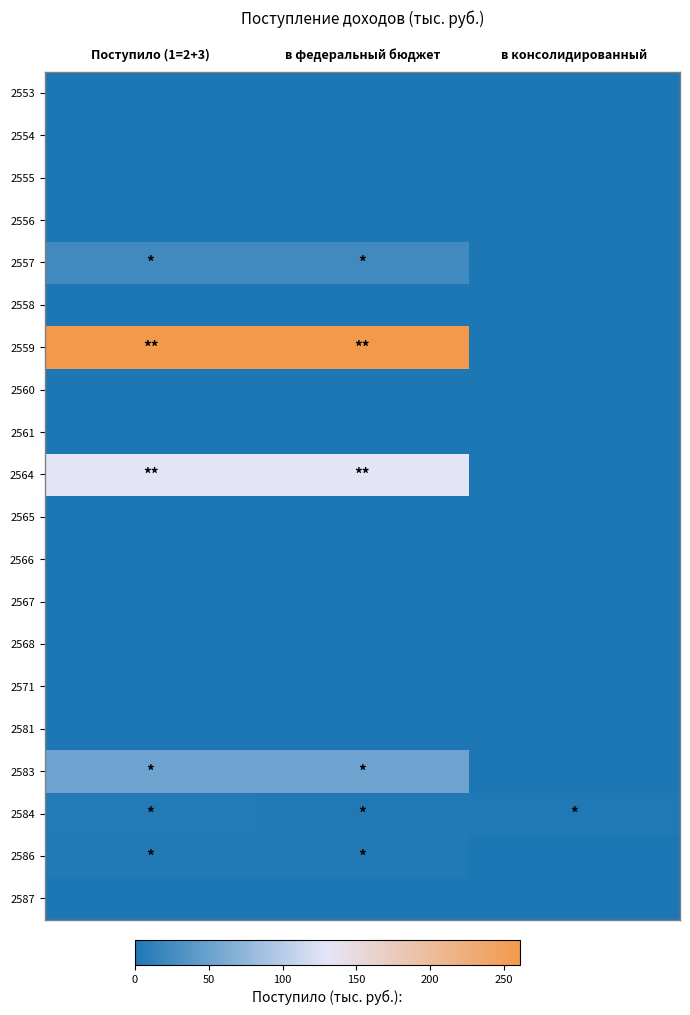

What is the total value across all series at в федеральный бюджет?

471